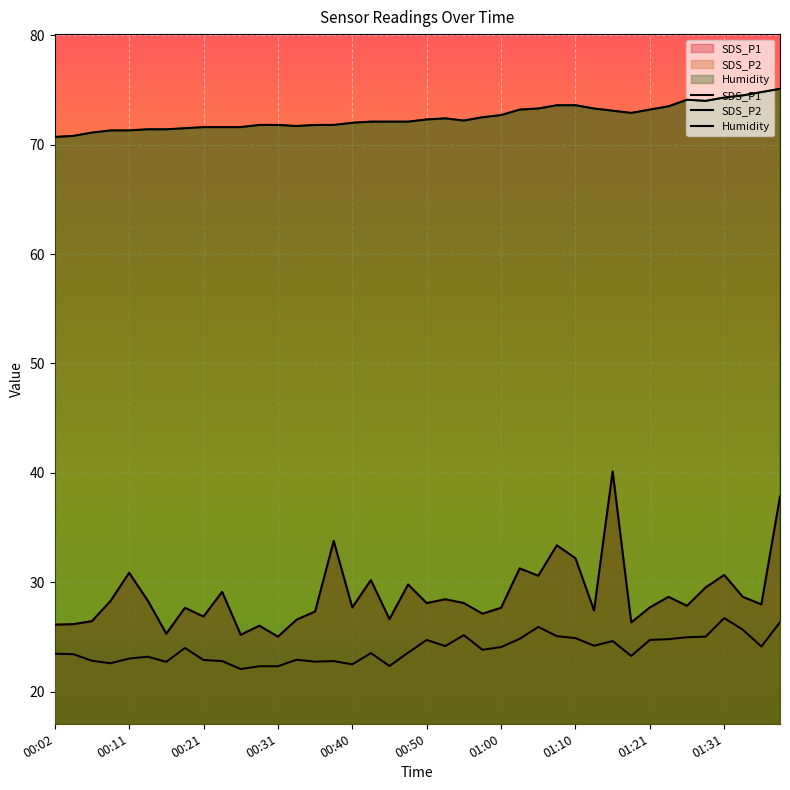

True or false: Humidity and SDS_P2 intersect in this chart.

False